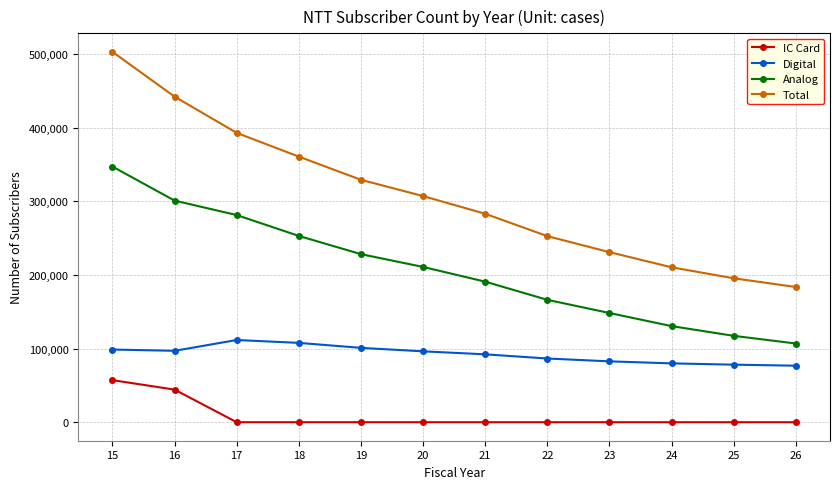

What are all the series names shown in the legend?

IC Card, Digital, Analog, Total